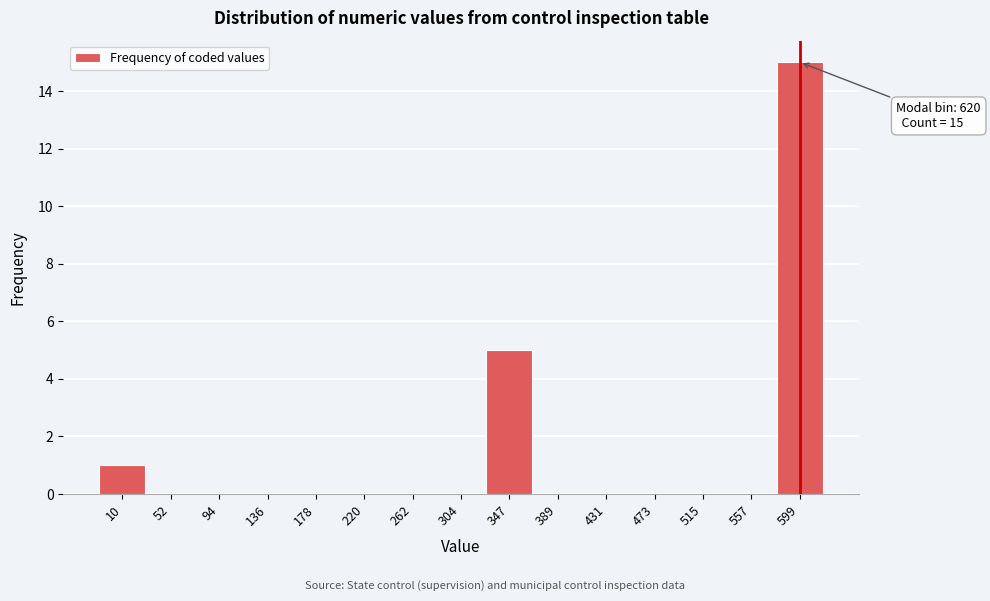

Reading left to right, extract all data points from this chart.

10=1	52=0	94=0	136=0	178=0	220=0	262=0	304=0	347=5	389=0	431=0	473=0	515=0	557=0	599=15